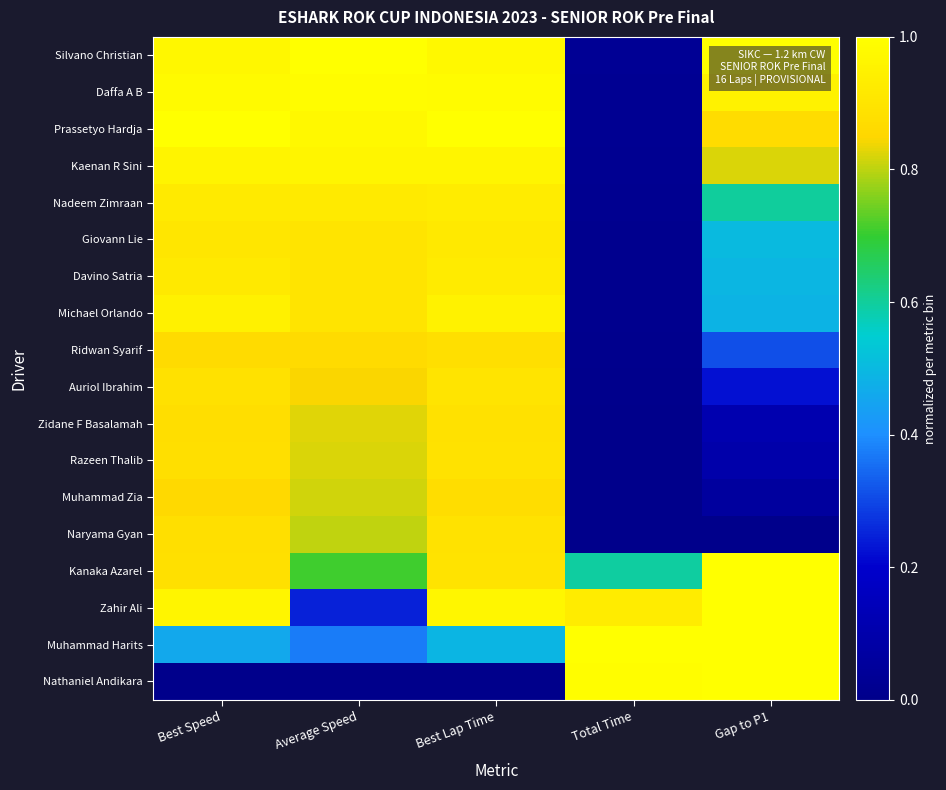

Which has a higher value, Best Lap Time or Best Speed?

Best Lap Time